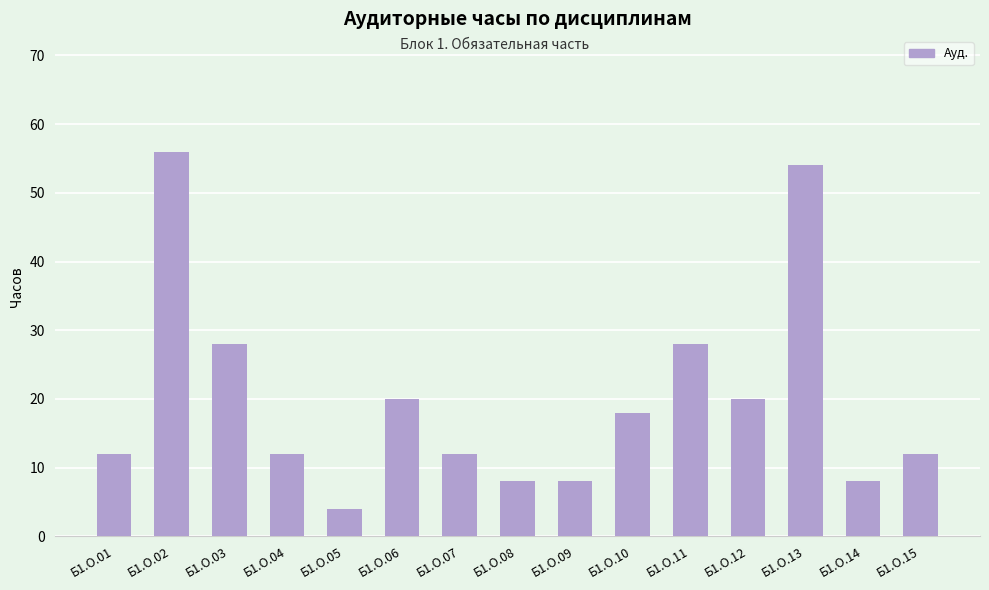

Reading left to right, what are all the values shown in this chart?

12	56	28	12	4	20	12	8	8	18	28	20	54	8	12